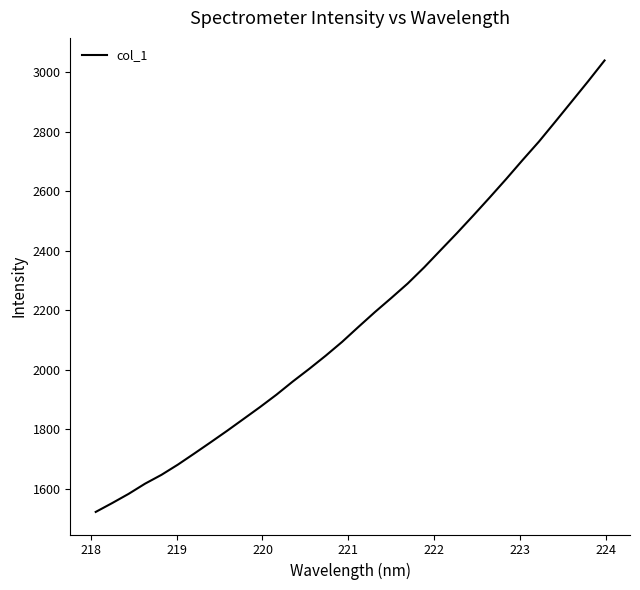

What is the sum of all values?

69628.8